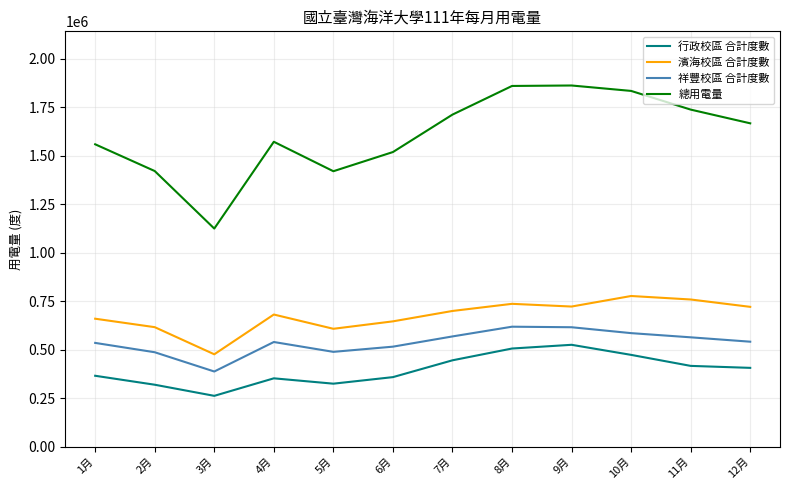

How many interior local peaks does the 祥豐校區 合計度數 series have?

2